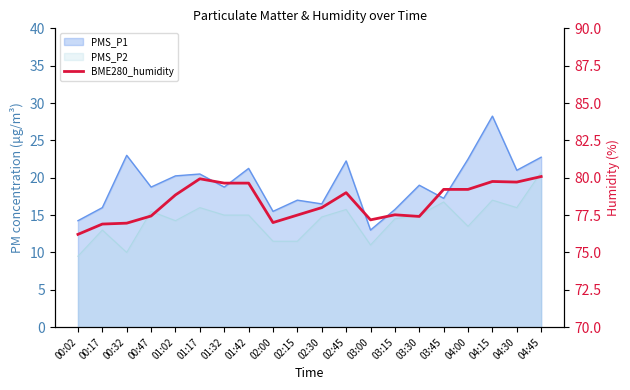

What is the difference between the maximum and minimum values?

3.9